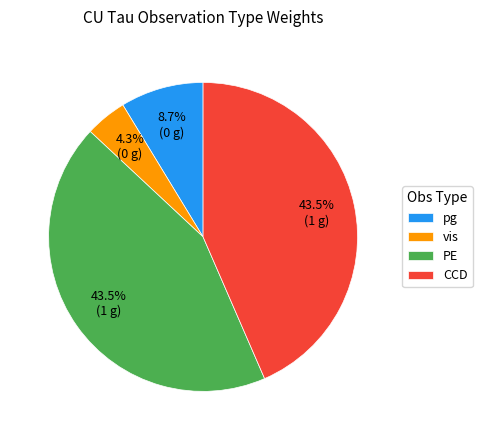

How much of the chart is everything except CCD?

56.5%